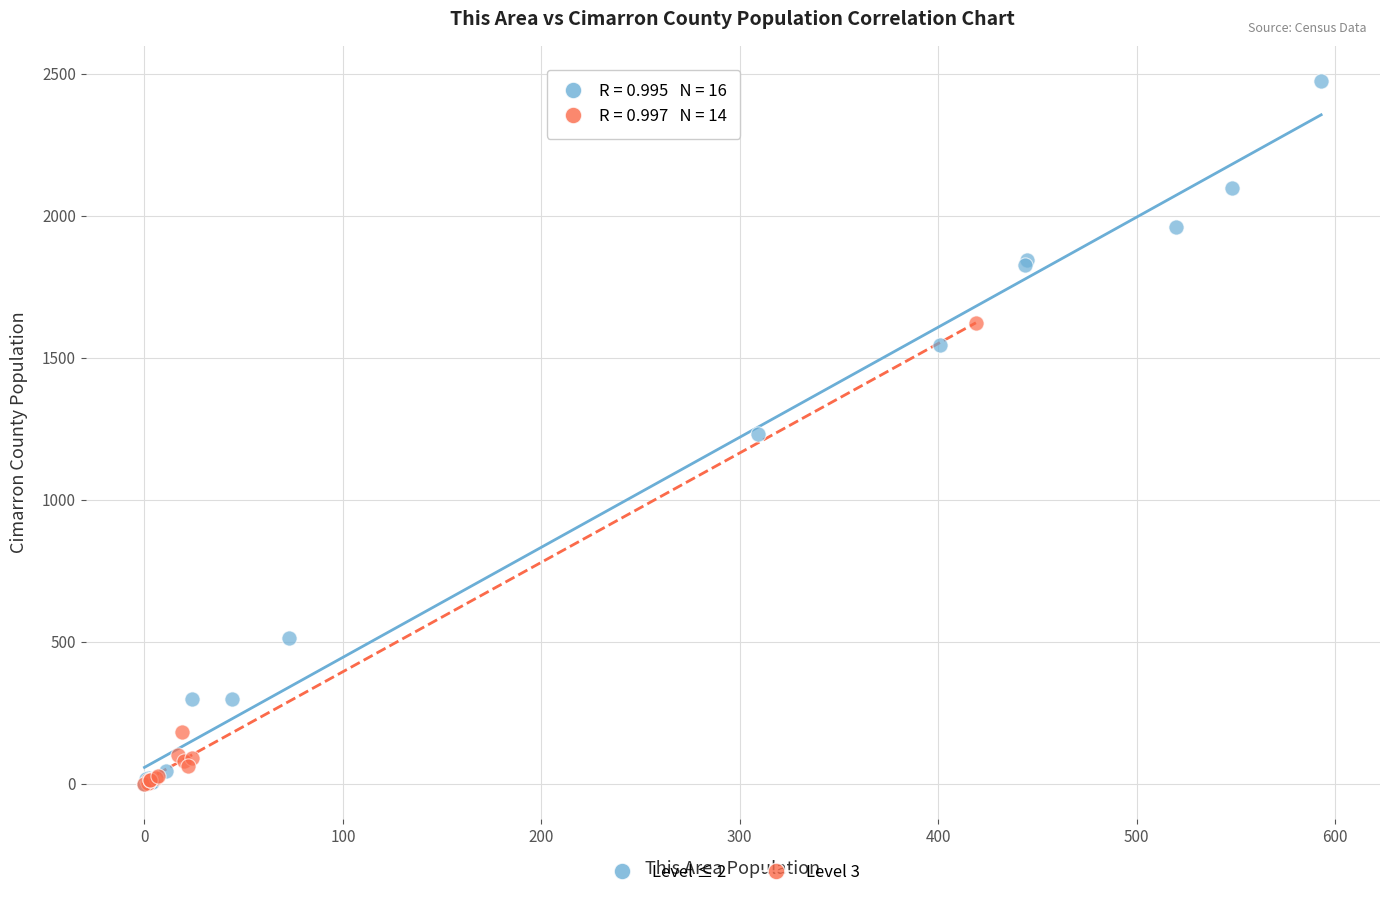

Which series reaches the maximum Y coordinate?

Level ≤ 2